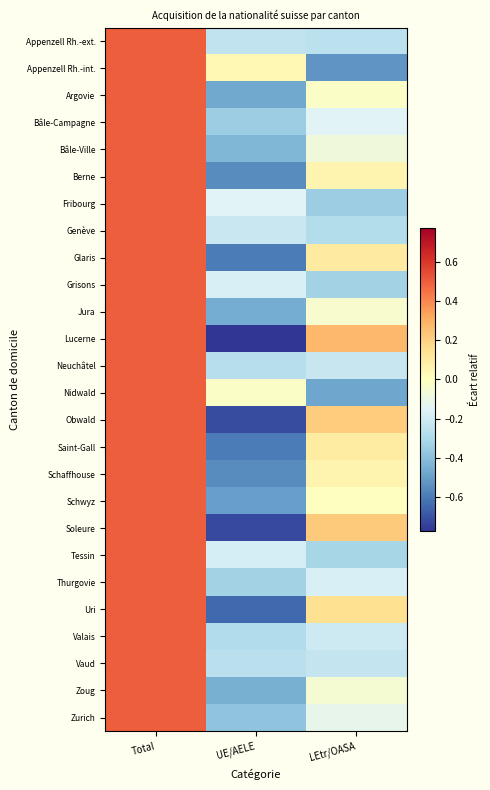

At which category is the sum across all series the highest?

Total